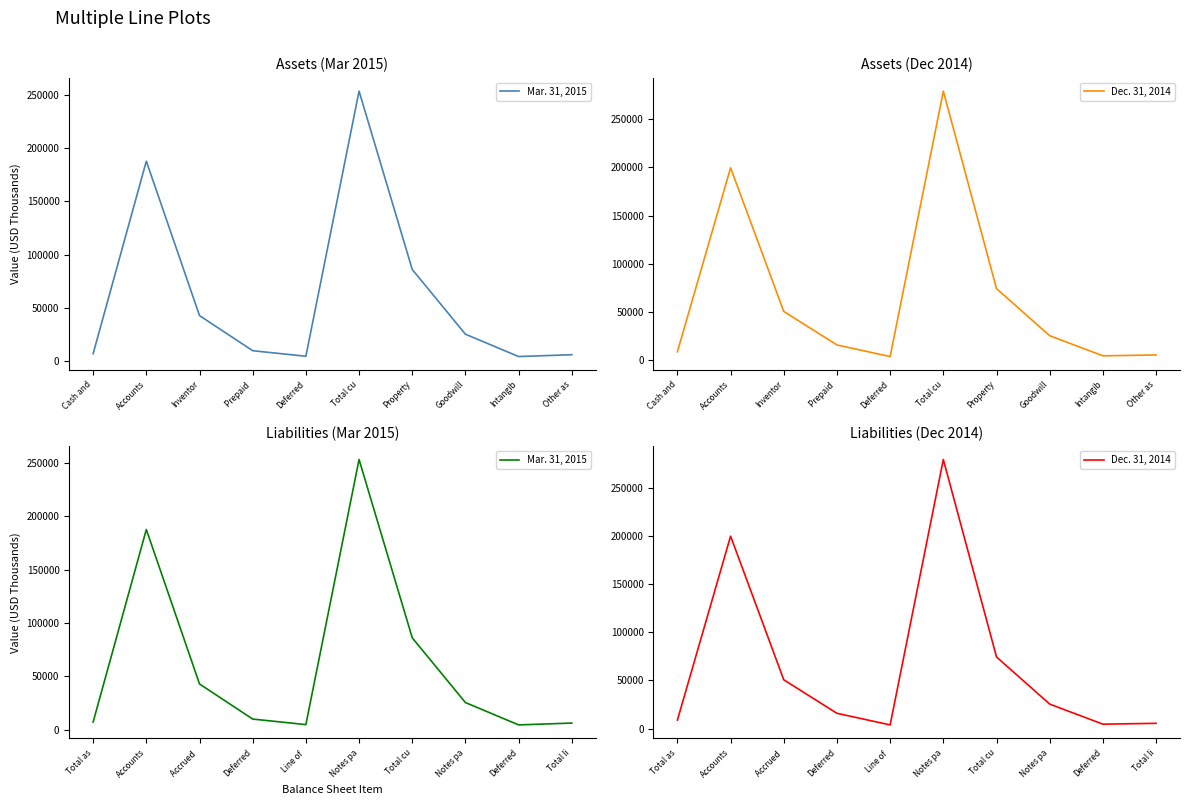

Rank the series by their average value, from highest to lowest.

Dec. 31, 2014, Mar. 31, 2015